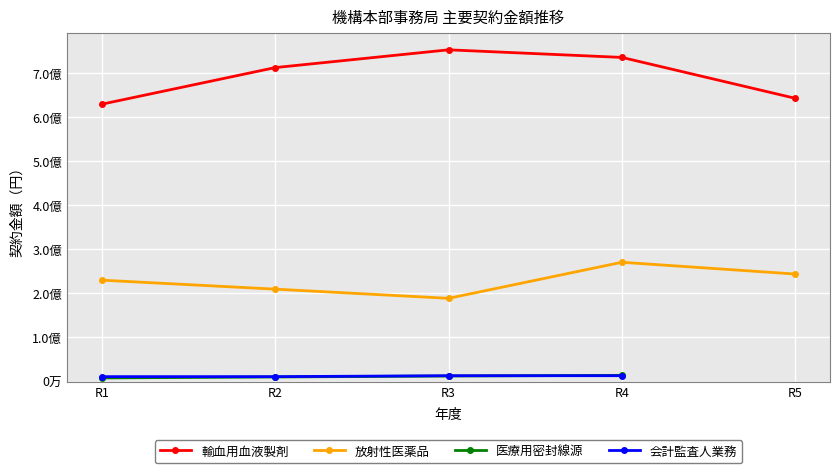

The value of 輸血用血液製剤 at R3 is 752304860.0. True or false?

True